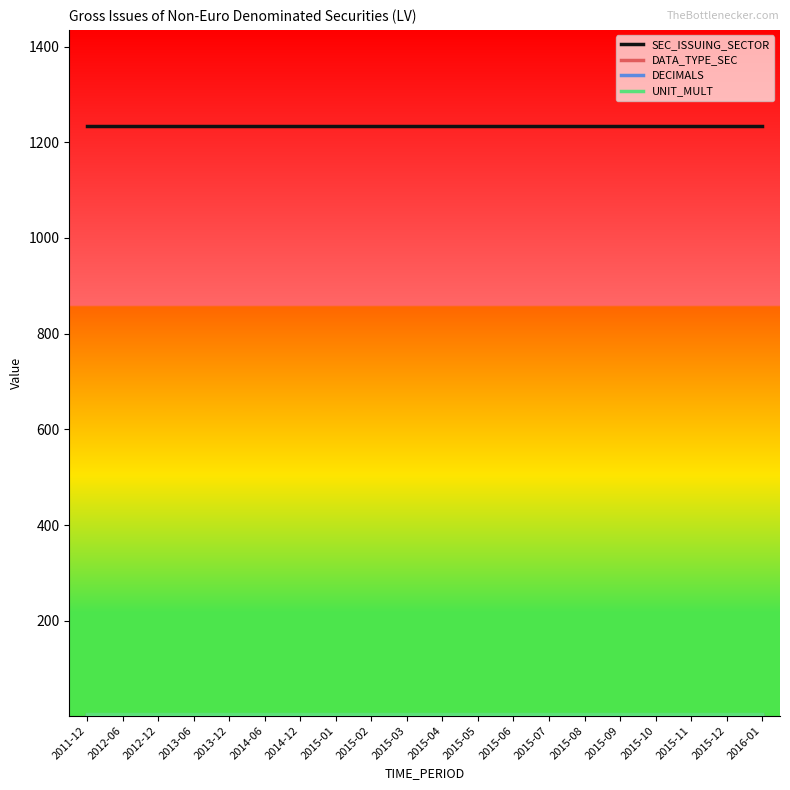

What is the highest value of the SEC_ISSUING_SECTOR series?

1235